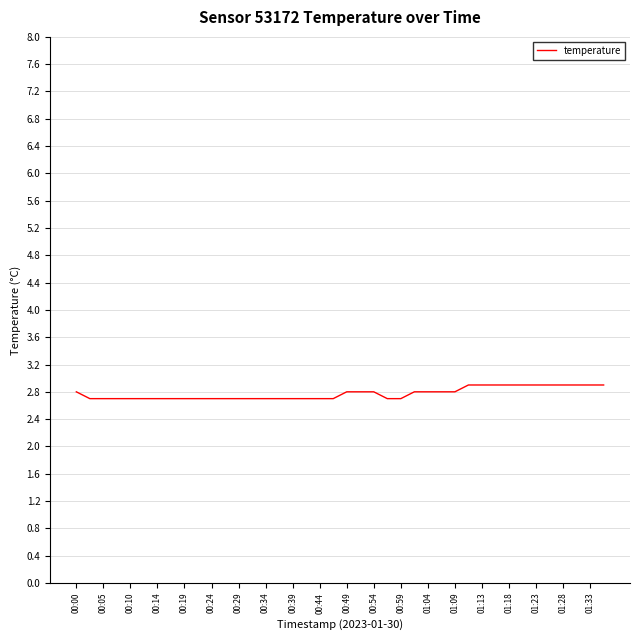

What is the difference between the second highest and second lowest values?

0.2